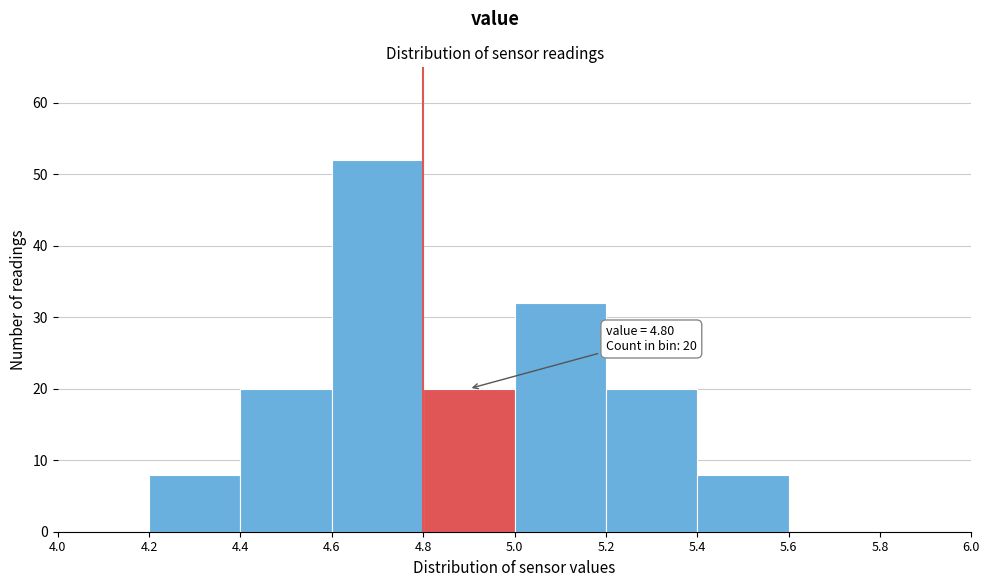

Over which range of the x-axis is the bar tallest?

4.6 to 4.8